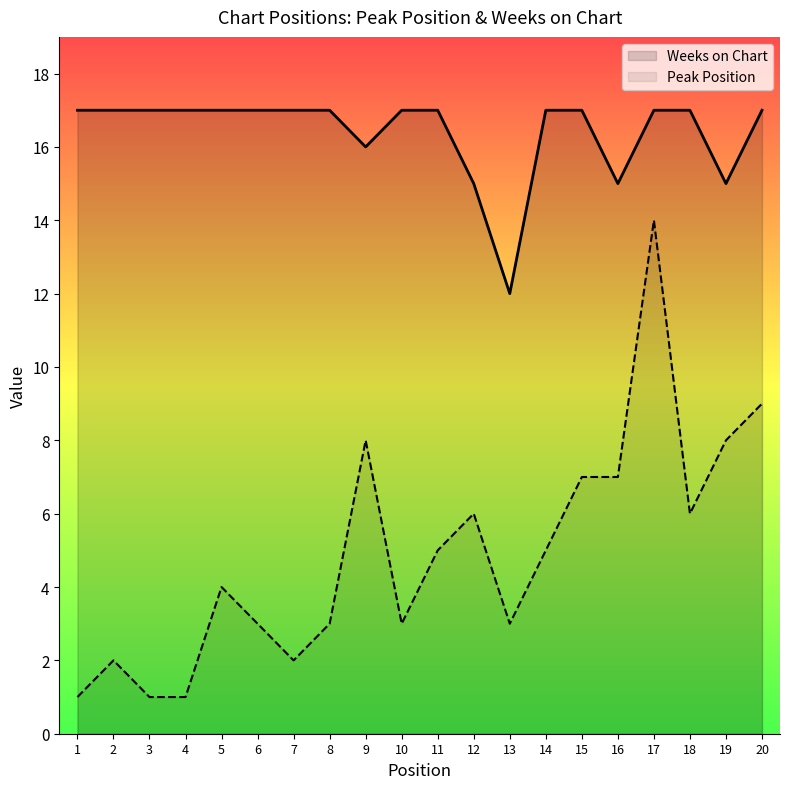

Where is the first local minimum for Weeks on Chart?

9